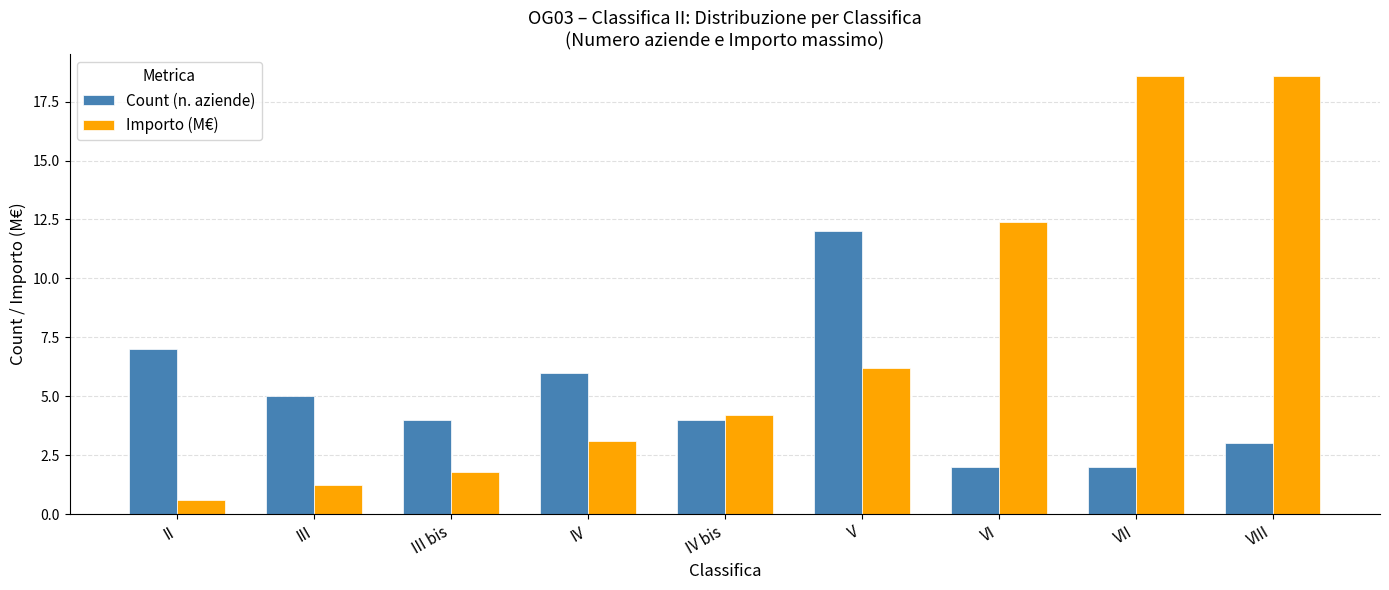

At which category is the sum across all series the highest?

VIII